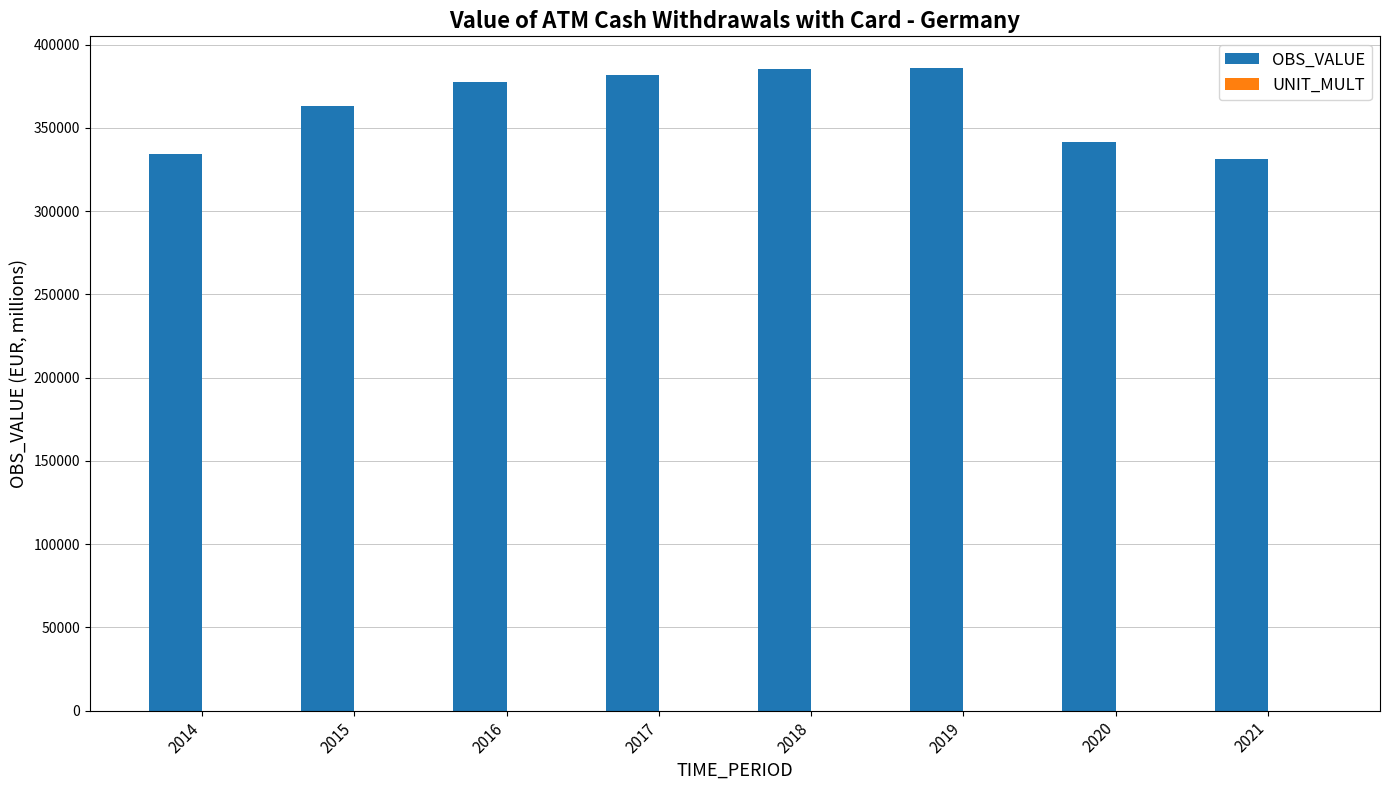

What is the maximum value shown in the chart?

385740.0